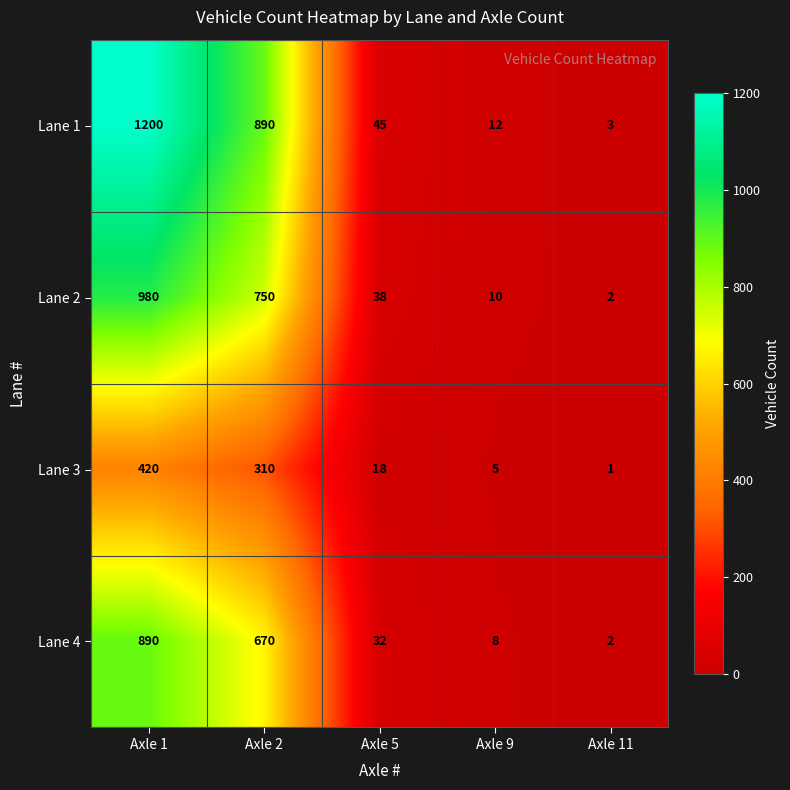

What is the total value across all series at Axle 11?

8